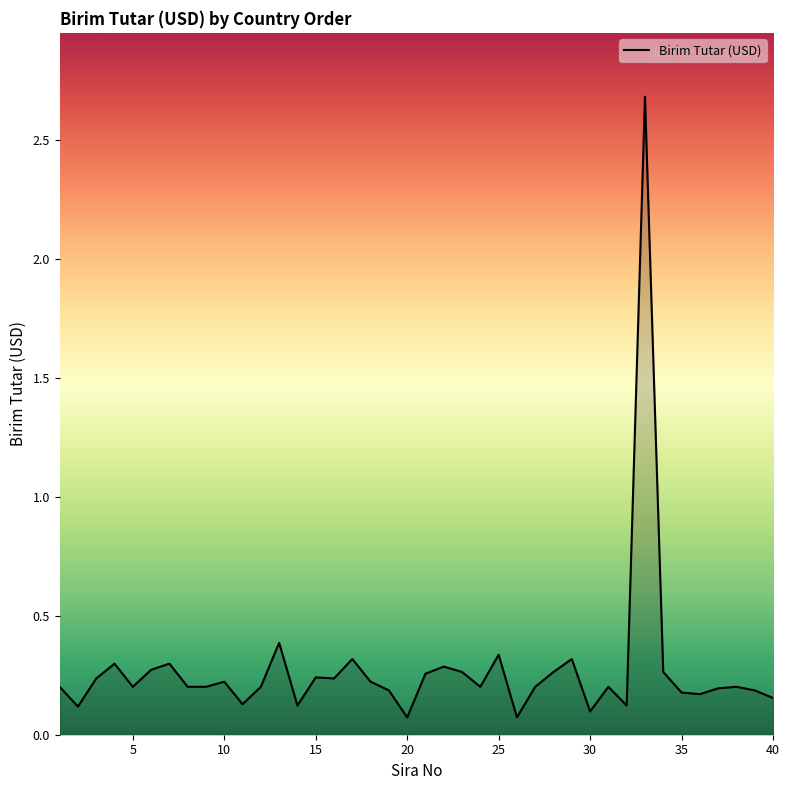

True or false: there are more than 2 points higher than both neighbors.

True